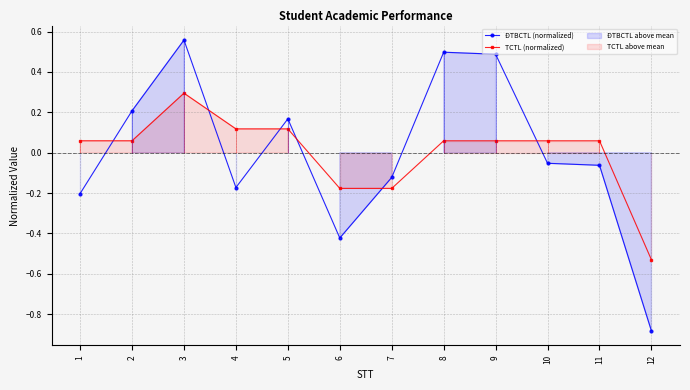

At which label does ĐTBCTL (normalized) reach its minimum?

12